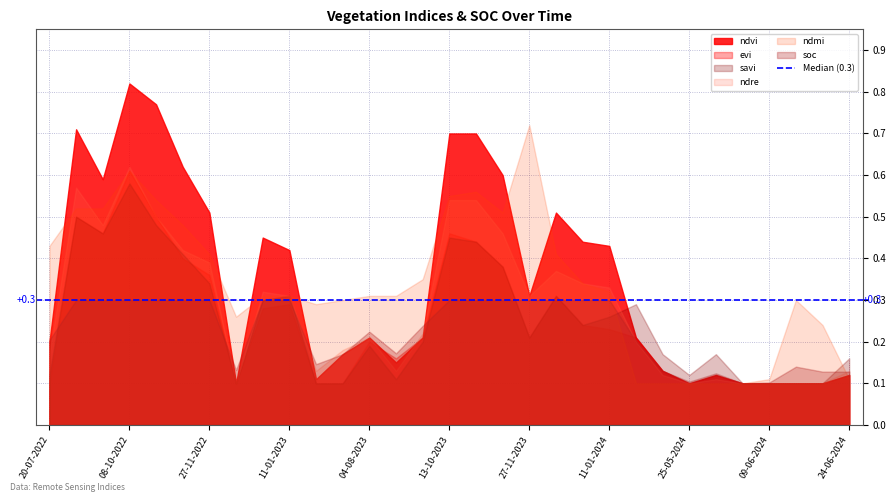

How many categories are shown in the chart?

31